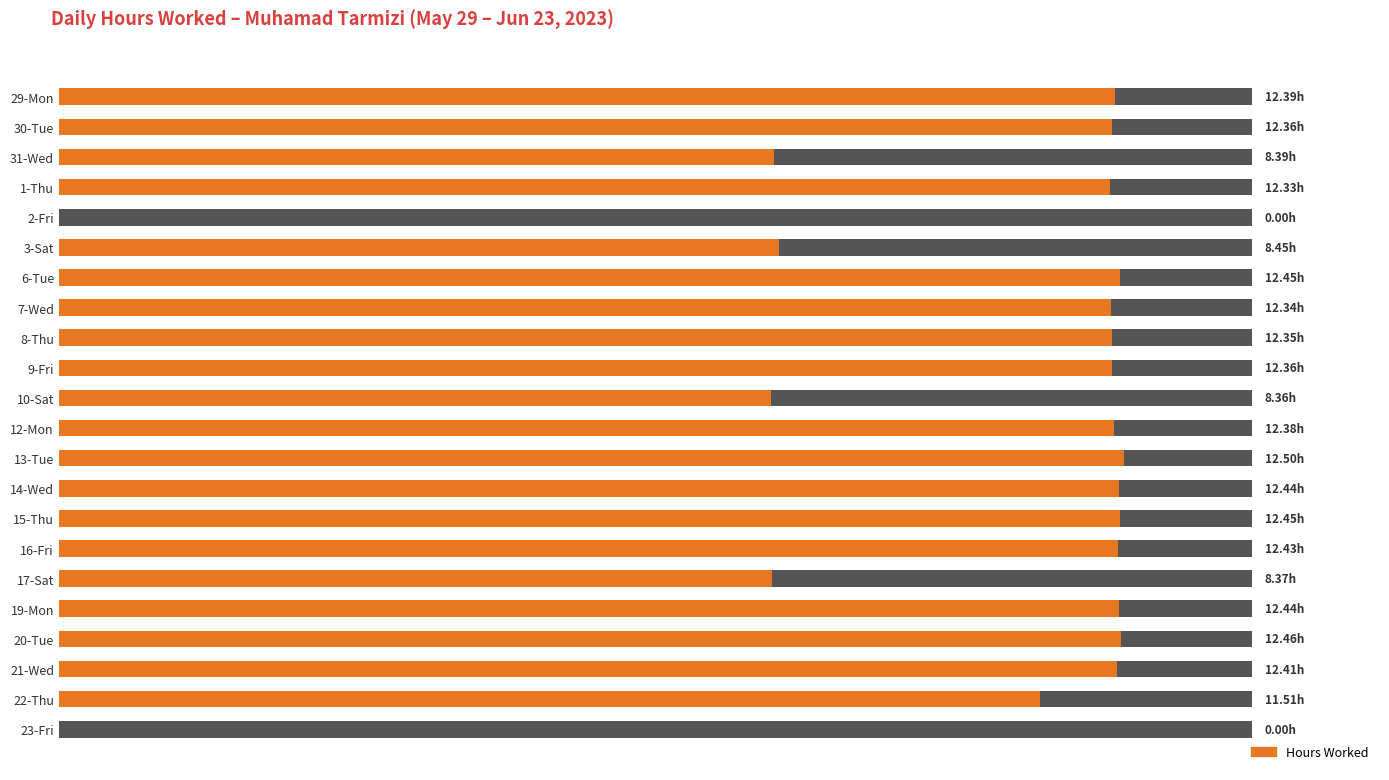

List the labels in order of value, largest first.

13-Tue, 20-Tue, 6-Tue, 15-Thu, 14-Wed, 19-Mon, 16-Fri, 21-Wed, 29-Mon, 12-Mon, 30-Tue, 9-Fri, 8-Thu, 7-Wed, 1-Thu, 22-Thu, 3-Sat, 31-Wed, 17-Sat, 10-Sat, 2-Fri, 23-Fri